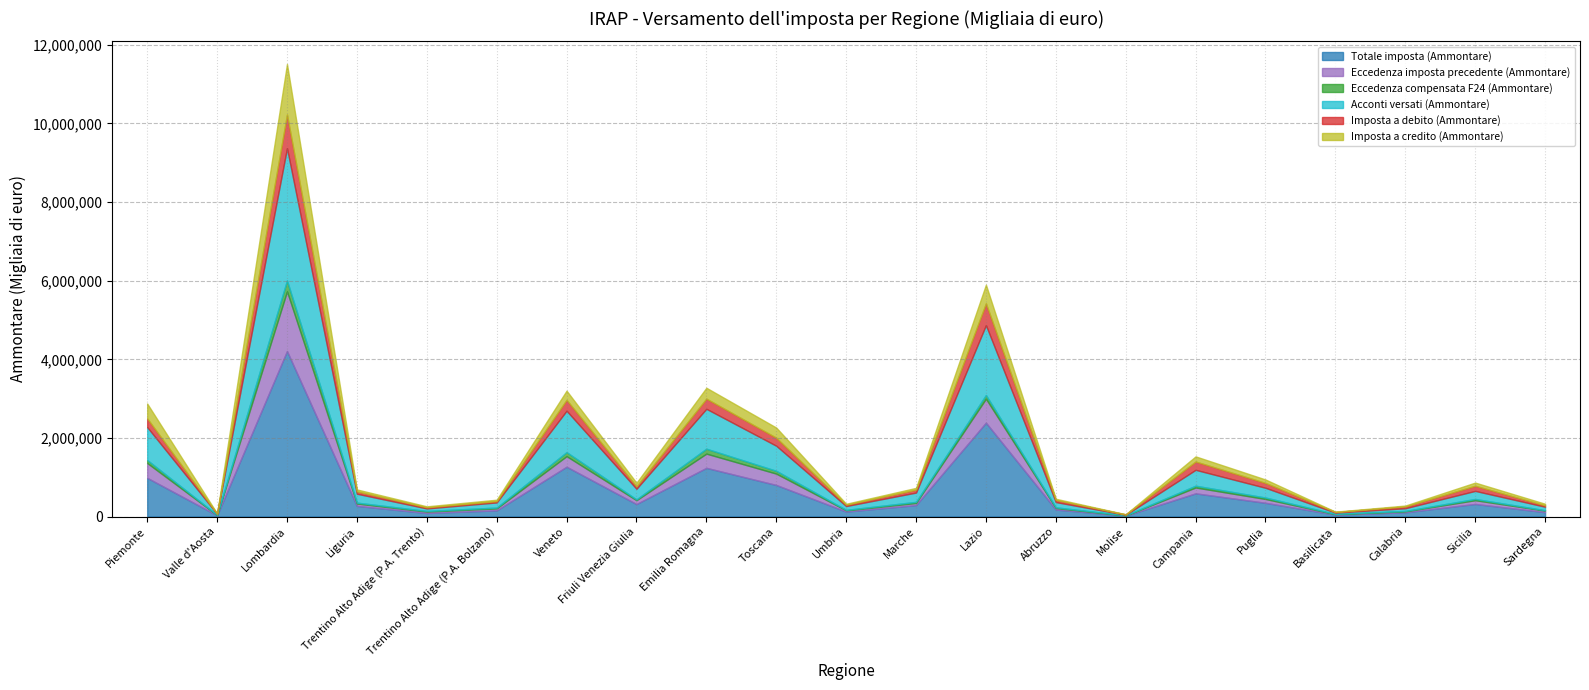

How many interior local valleys does the Eccedenza compensata F24 (Ammontare) series have?

6